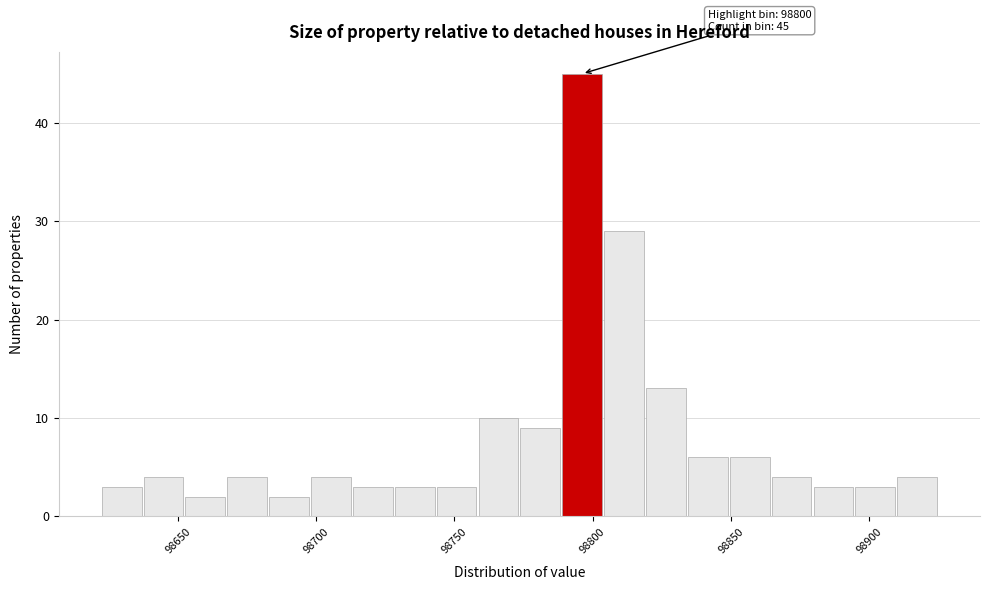

Read against the x-axis, roughly where is the centre of the tallest bar?

98795